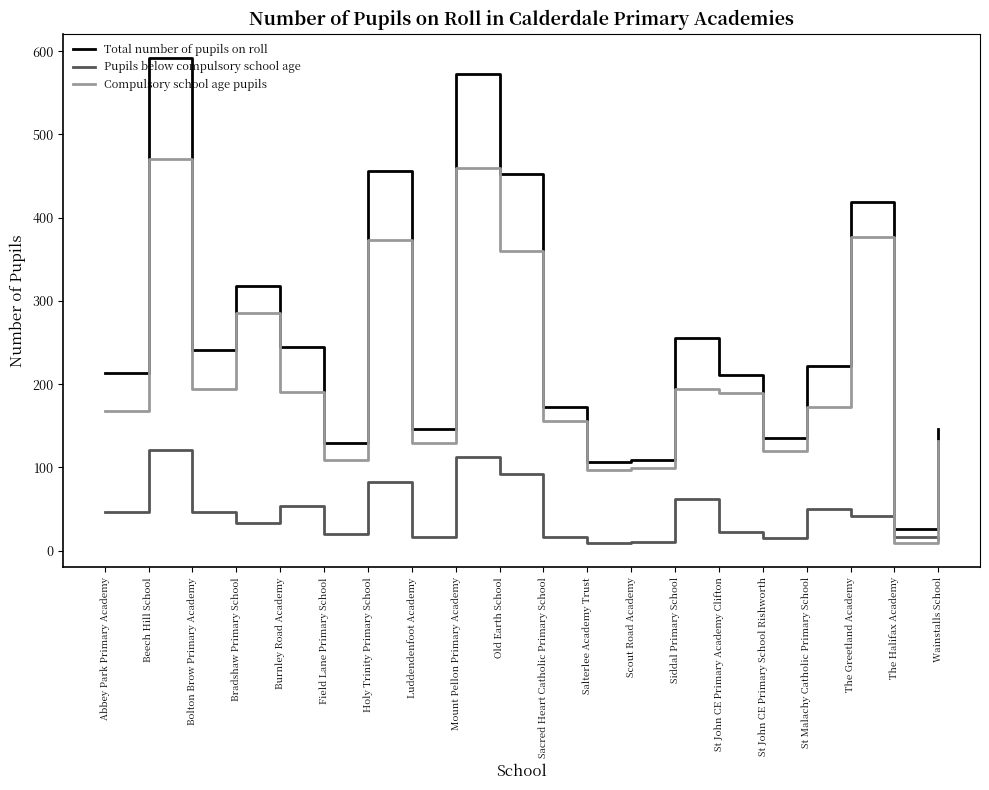

List the series in order of their overall mean, lowest first.

Pupils below compulsory school age, Compulsory school age pupils, Total number of pupils on roll